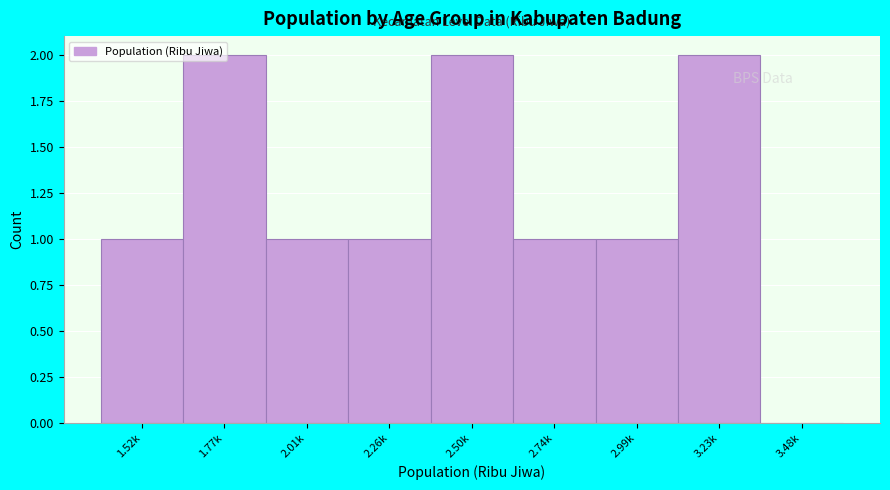

Which has a higher value, 3.48k or 2.50k?

2.50k